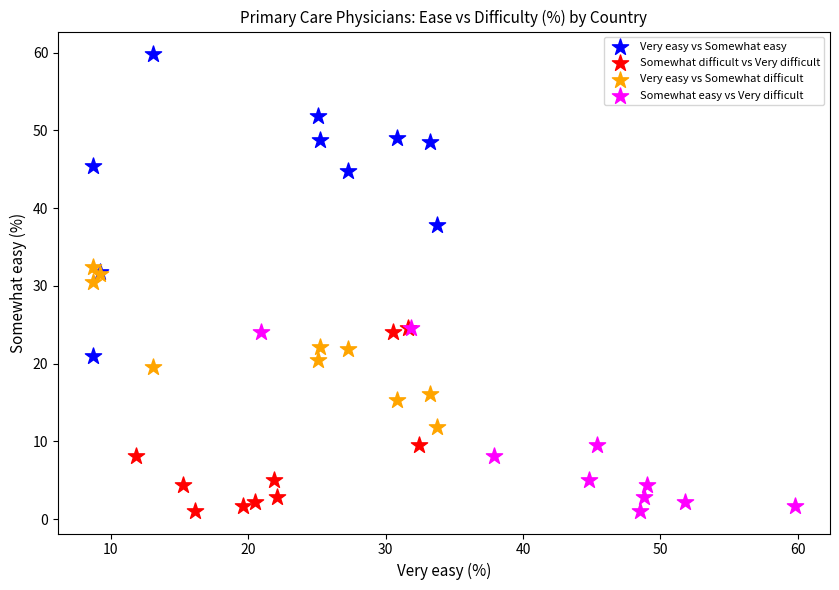

What are all the series names shown in the legend?

Very easy vs Somewhat easy, Somewhat difficult vs Very difficult, Very easy vs Somewhat difficult, Somewhat easy vs Very difficult